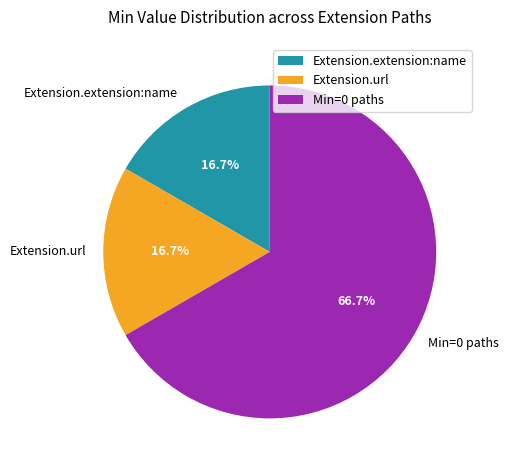

What is the largest slice in the pie chart?

Min=0 paths